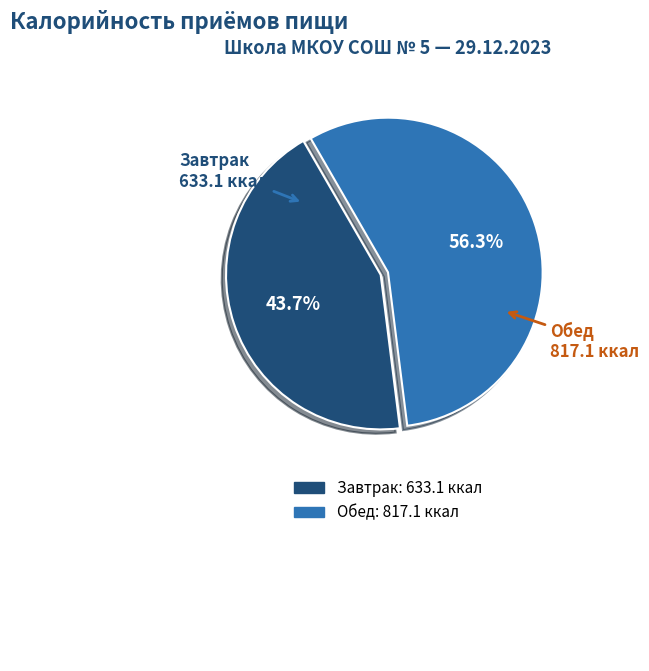

To the nearest percent, what is the average slice percentage?

50%